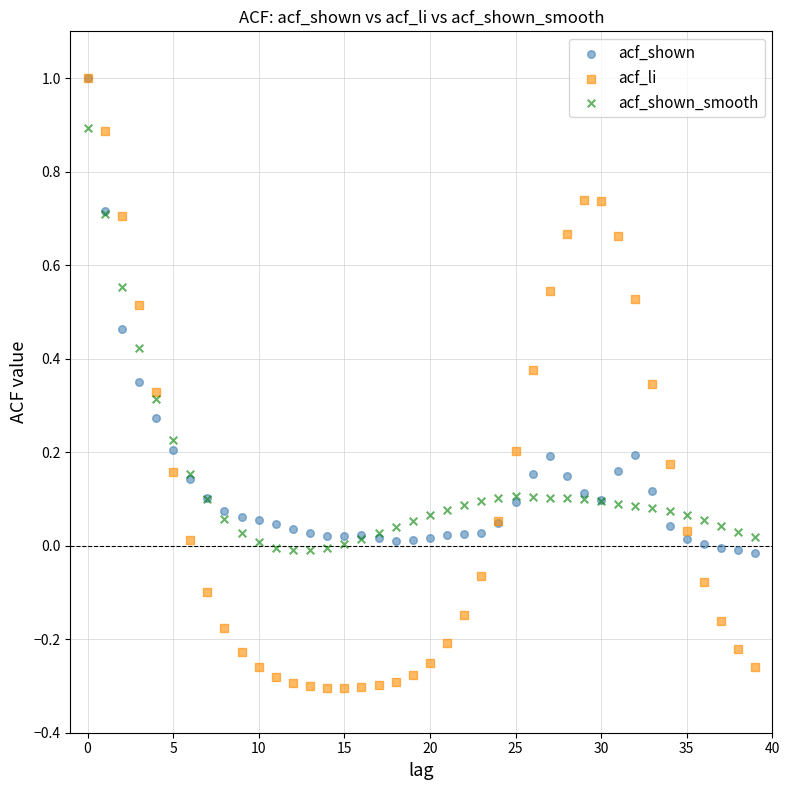

What are all the series names shown in the legend?

acf_shown, acf_li, acf_shown_smooth